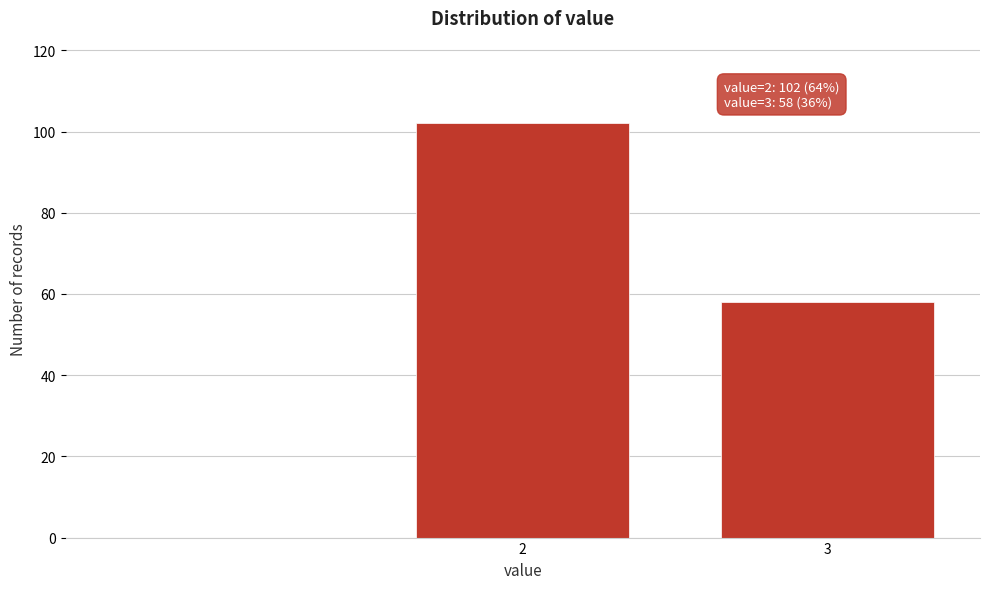

Reading right to left, extract all data points from this chart.

58	102